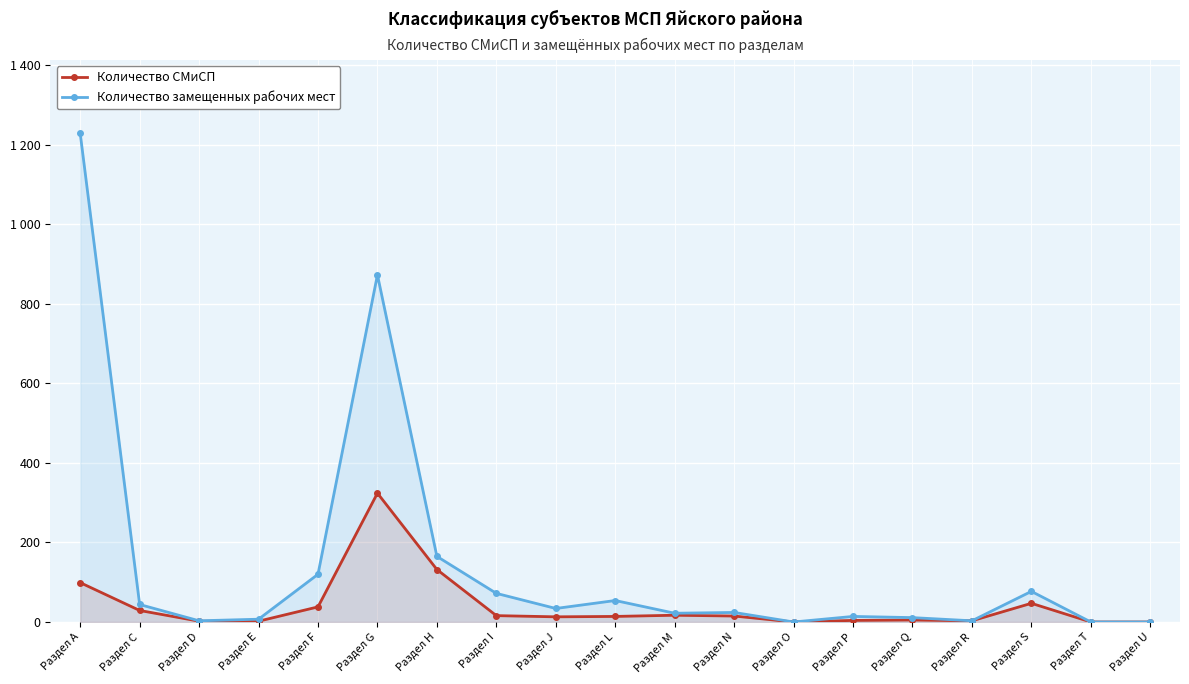

True or false: Количество СМиСП and Количество замещенных рабочих мест cross at least once.

False